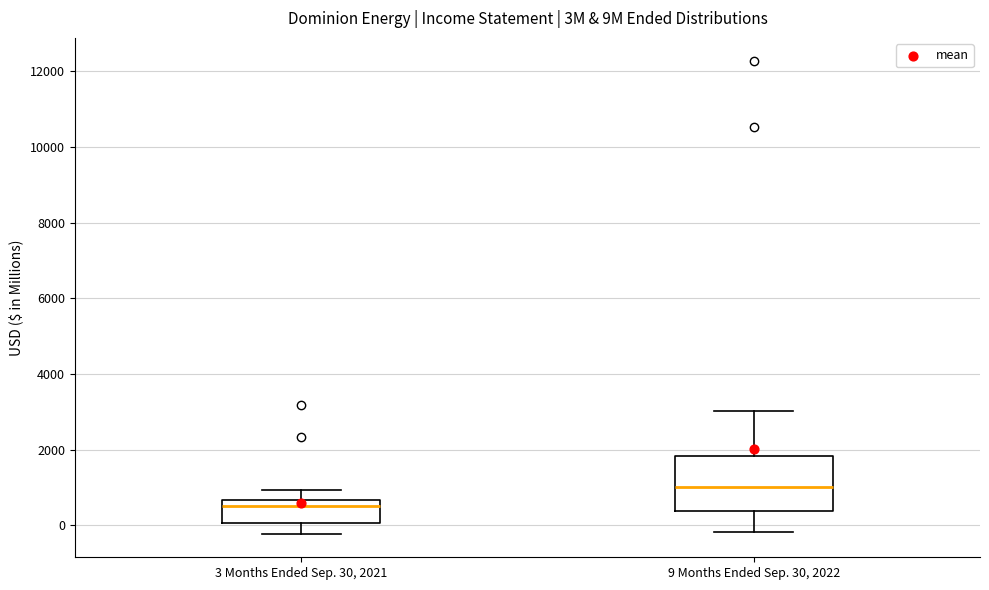

Reading left to right, read every box against the y-axis: the position of its median line, the range the box covers, and the ends of its whiskers. The values are not printed on the chart, so give them approximately, as read against the axis.

3 Months Ended Sep. 30, 2021: median 600 (just below the box's upper edge), box 0 to 600, whiskers -200 to 1000
9 Months Ended Sep. 30, 2022: median 1000, box 400 to 1800, whiskers -200 to 3000